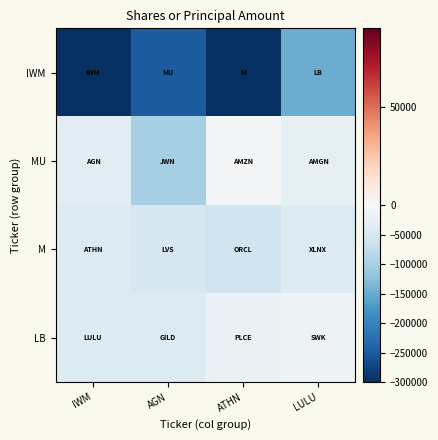

Count the number of data series in this chart.

4